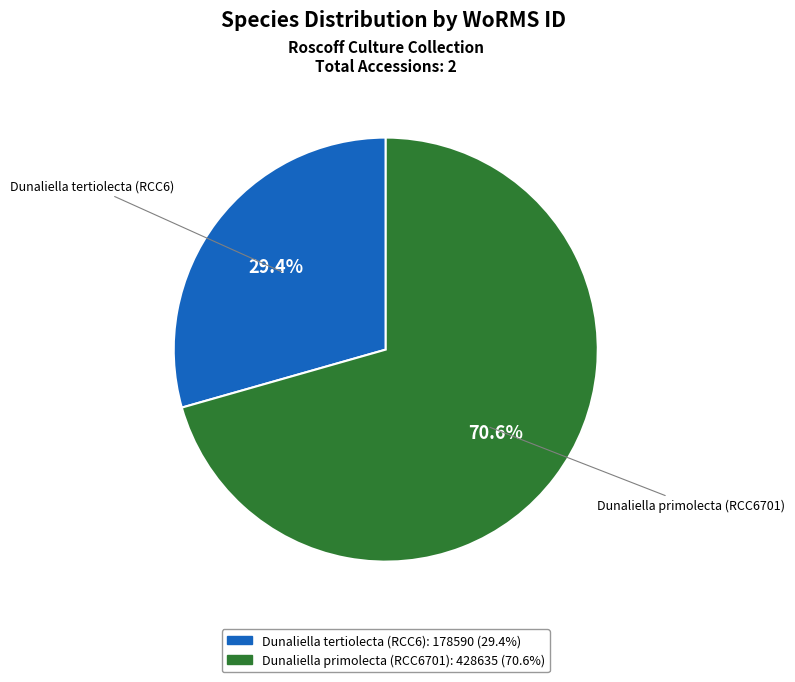

Which has a higher value, Dunaliella tertiolecta (RCC6) or Dunaliella primolecta (RCC6701)?

Dunaliella primolecta (RCC6701)